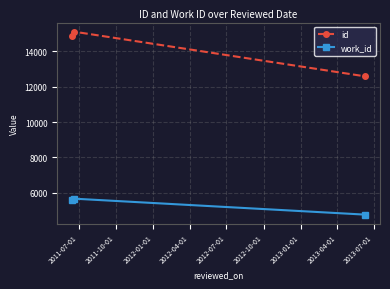

Which series has the widest spread of values?

id